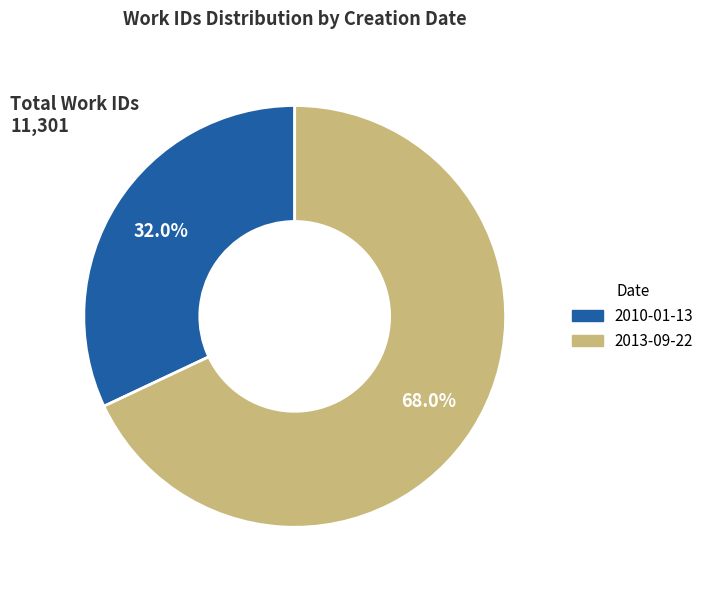

How many slices are in this pie chart?

2